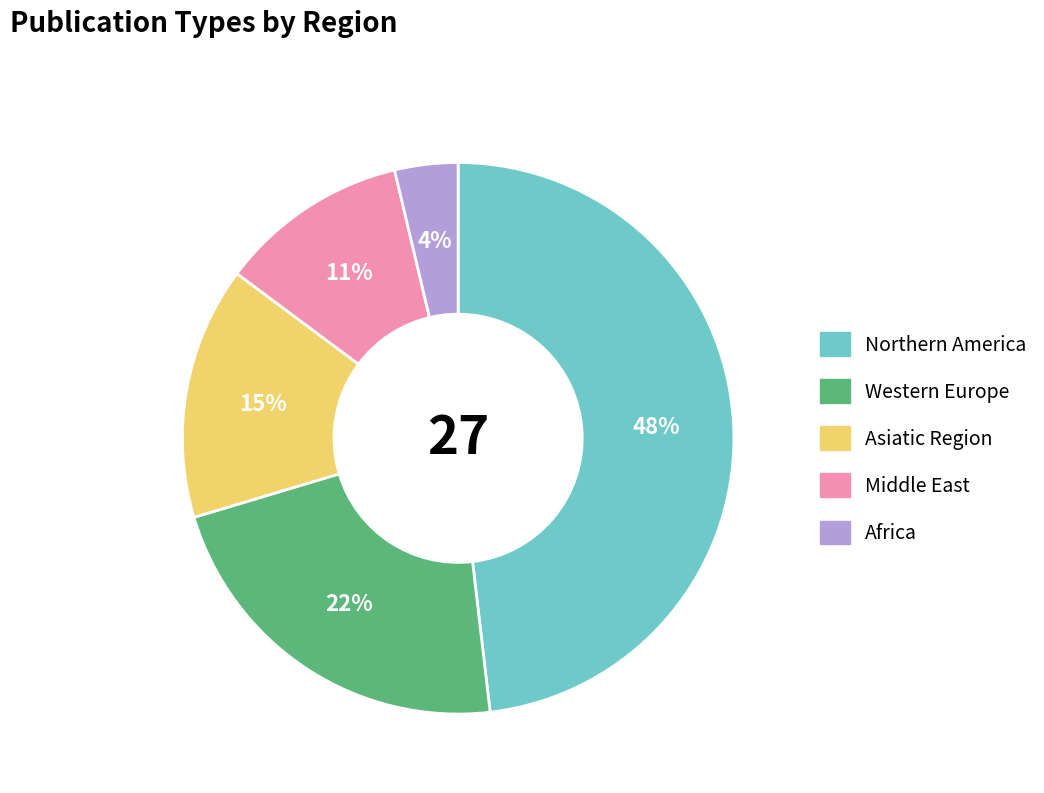

Is it true that Asiatic Region is 1% of the pie?

False